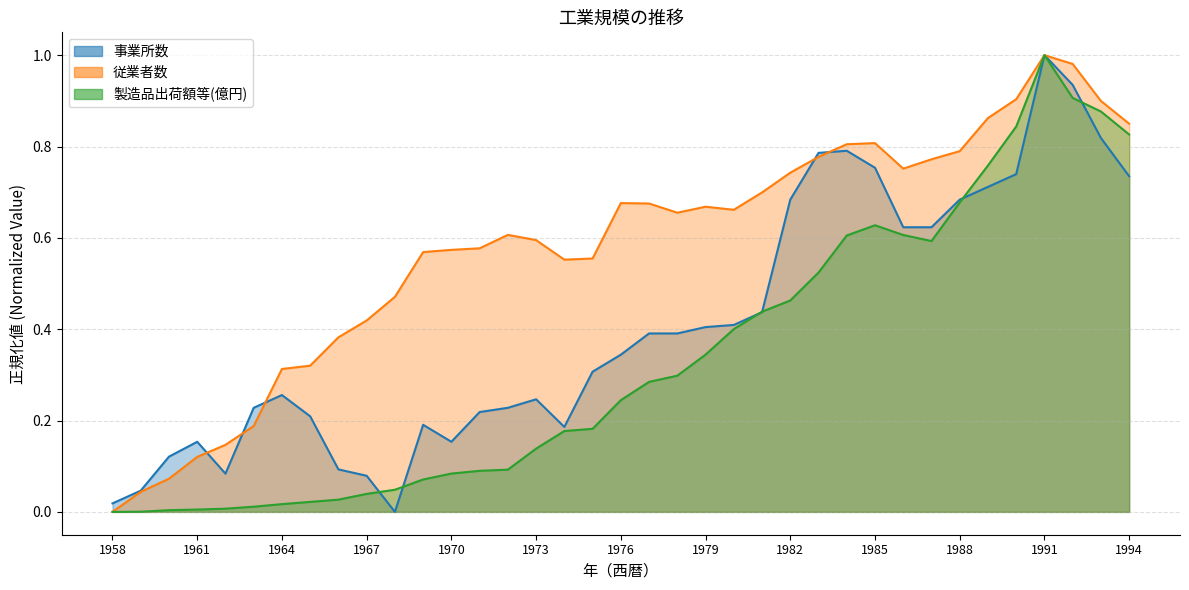

True or false: 従業者数 and 製造品出荷額等(億円) cross at least once.

False